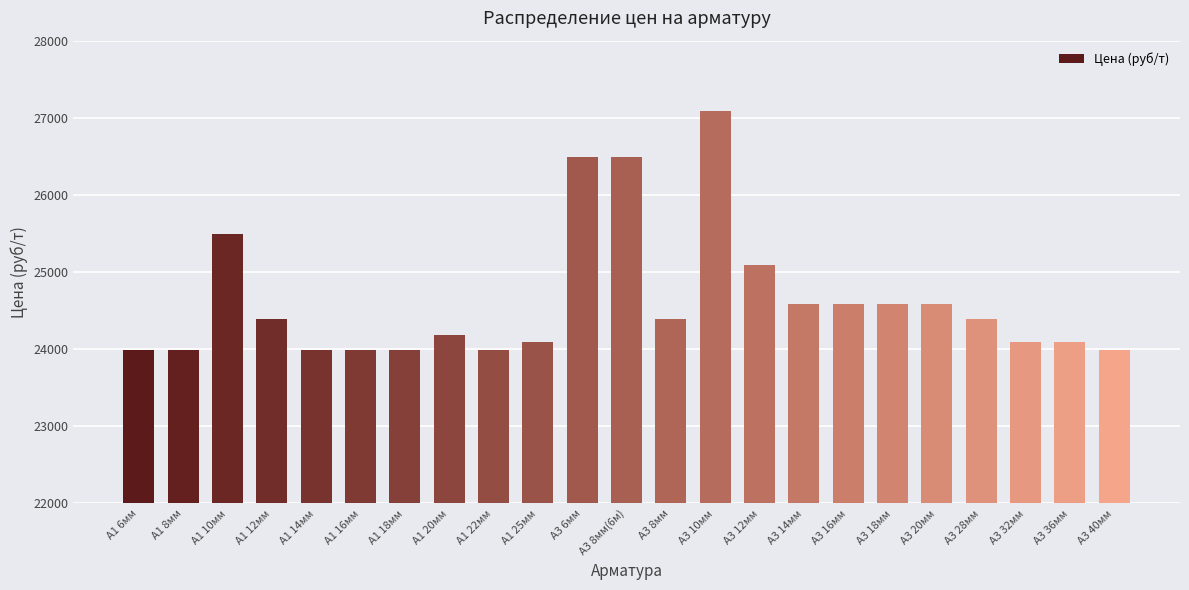

The value at А1 20мм is 24190. True or false?

True